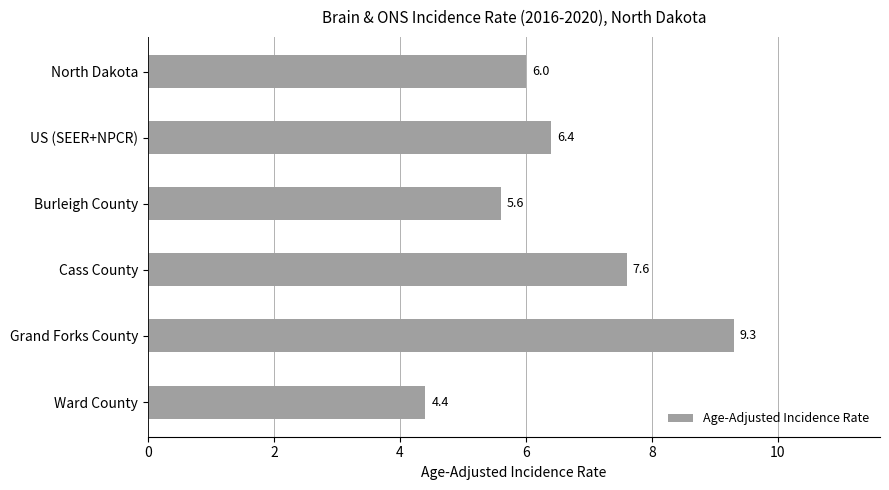

Reading top to bottom, extract all data points from this chart.

6.0	6.4	5.6	7.6	9.3	4.4